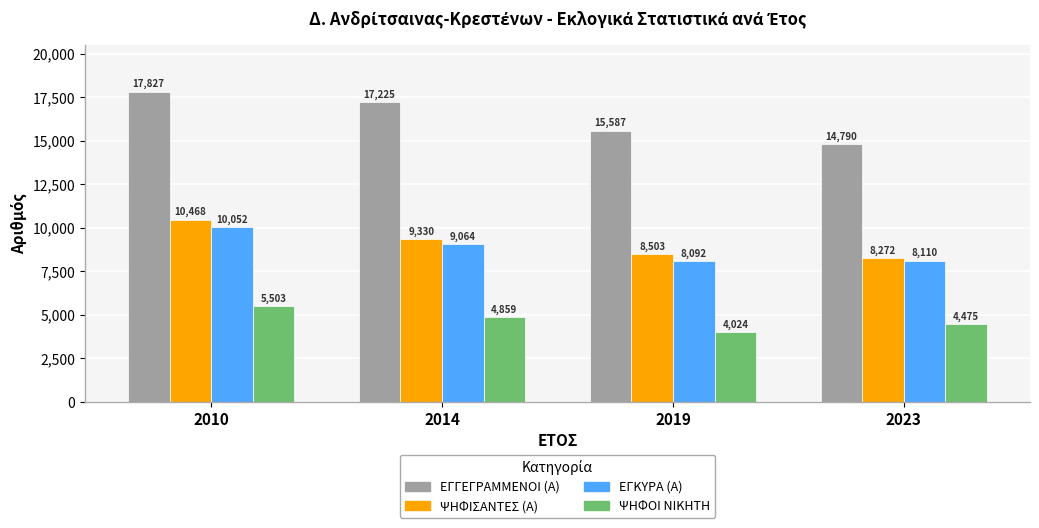

At which label does ΕΓΚΥΡΑ (Α) reach its minimum?

2019